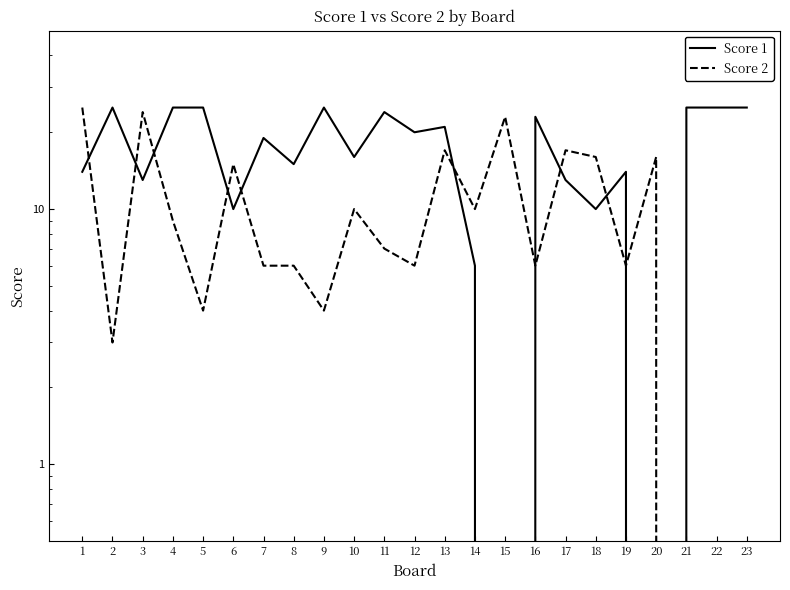

At which category does the chart reach its minimum across all series?

15